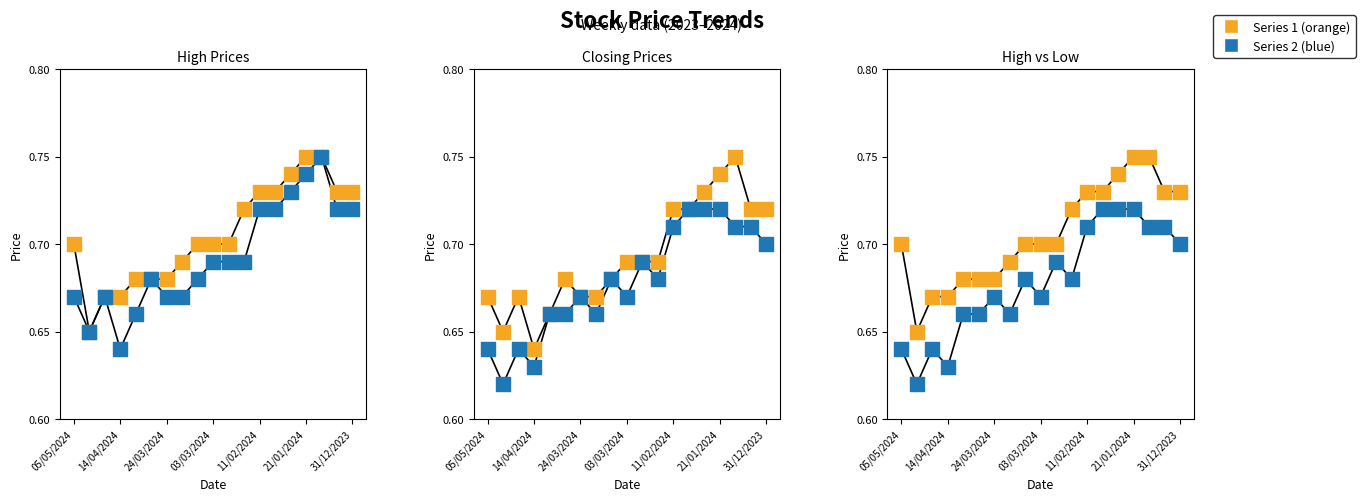

Is the value of High at 03/03/2024 greater than the value of Low at 14/04/2024?

Yes